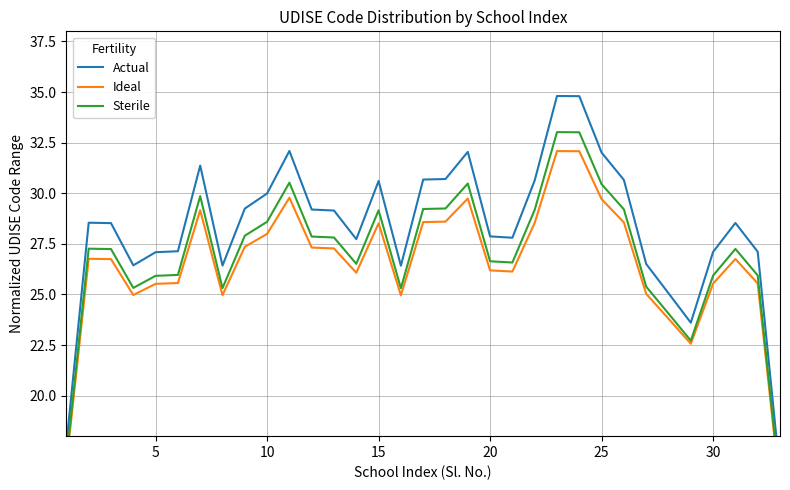

True or false: Ideal and Actual cross at least once.

False